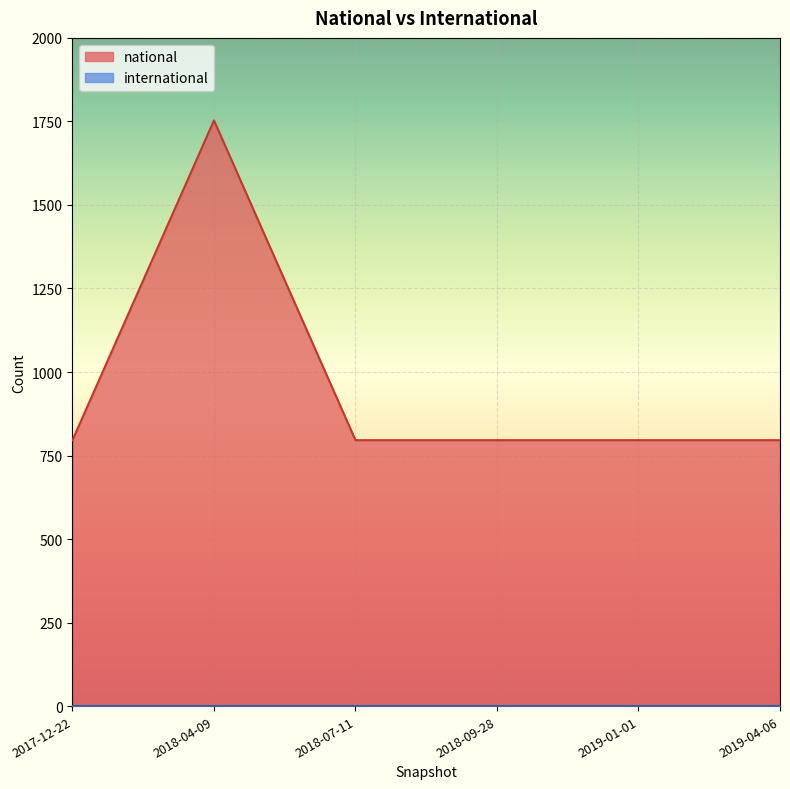

What is the label of the 1st point from the left?

2017-12-22